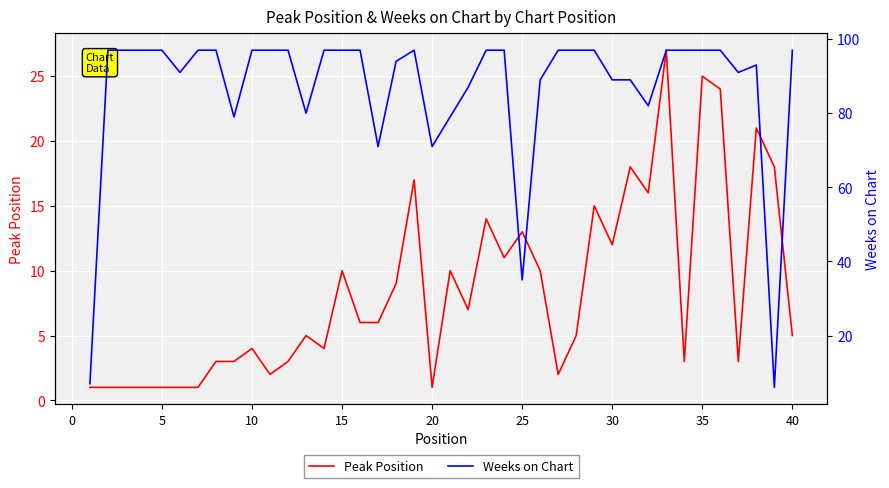

The value of Peak Position at 10 is 4. True or false?

True